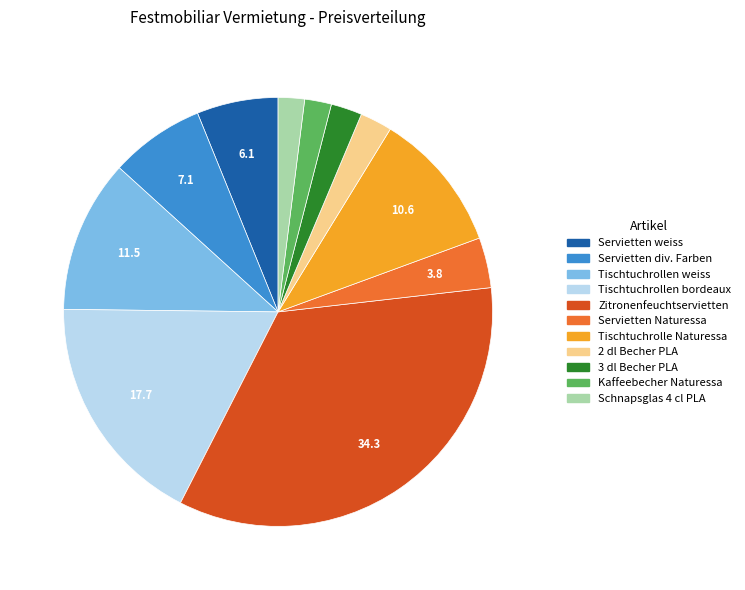

Is it true that Schnapsglas 4 cl PLA is 17% of the pie?

False